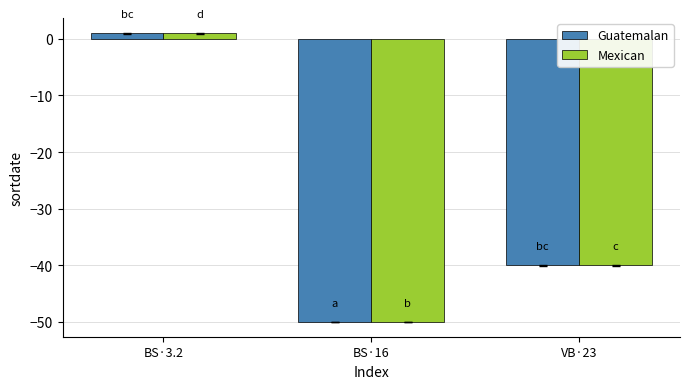

What are all the series names shown in the legend?

Guatemalan, Mexican